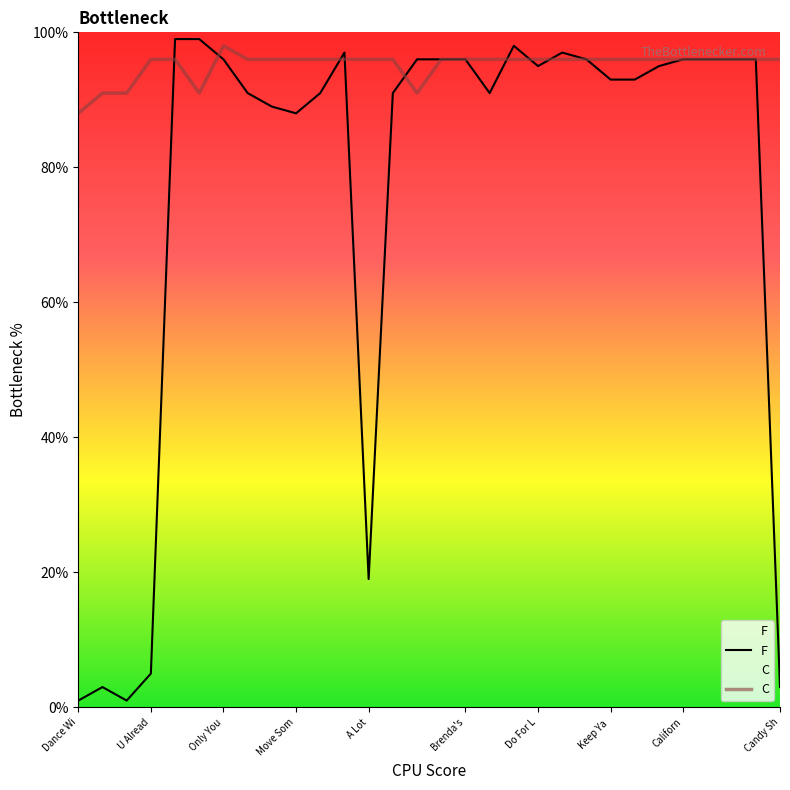

Does the chart display data point markers on the line(s)?

No